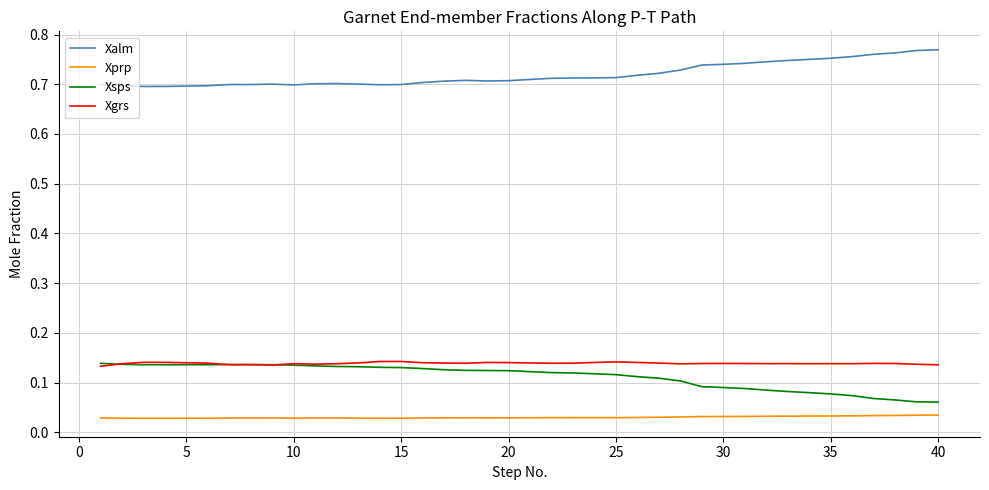

True or false: Xsps and Xprp cross at least once.

False